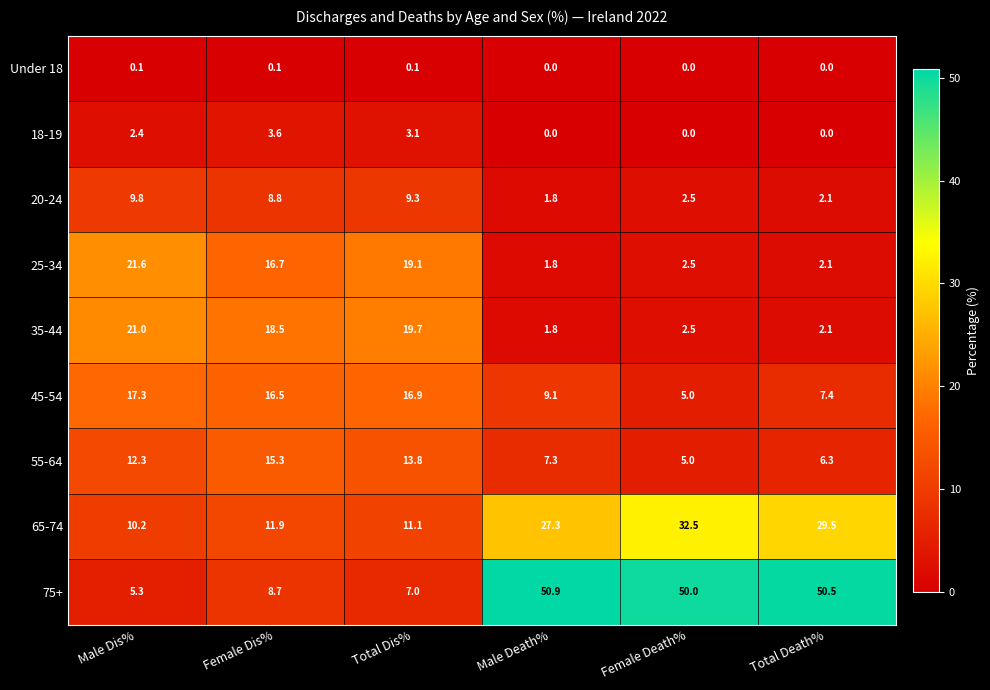

Which series changed the most between Female Death% and Total Death%?

65-74